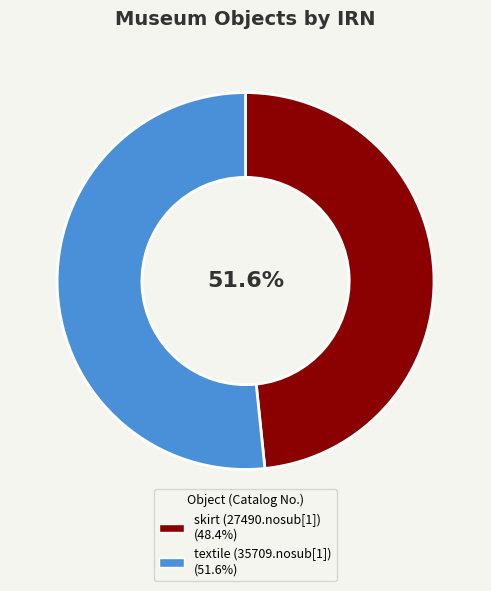

Count the number of slices in the pie.

2